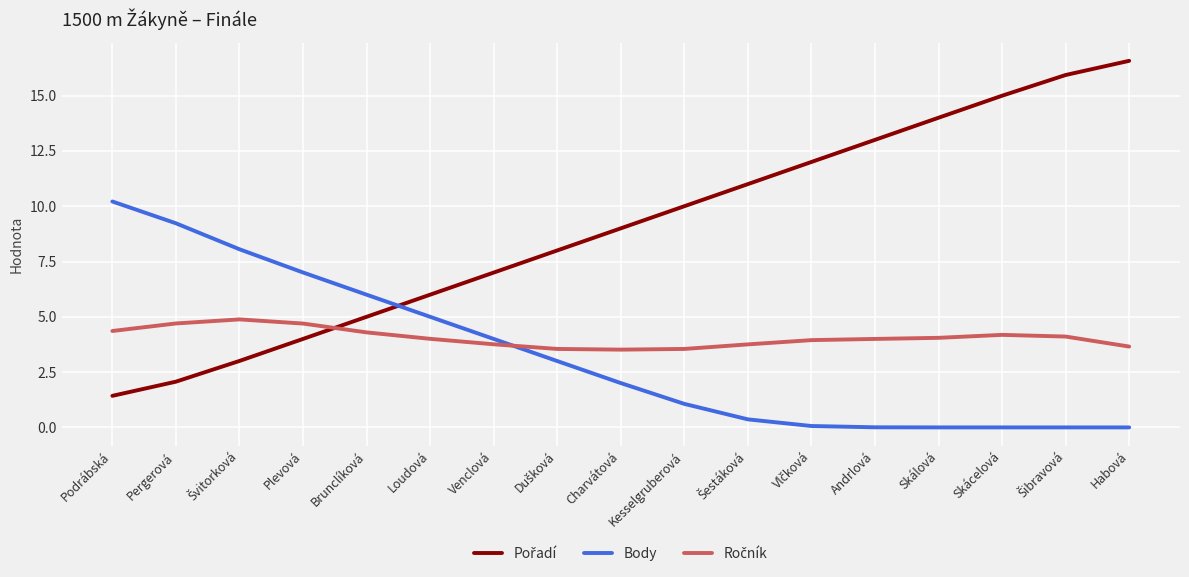

What is the difference between the maximum and minimum values in the Body series?

10.2